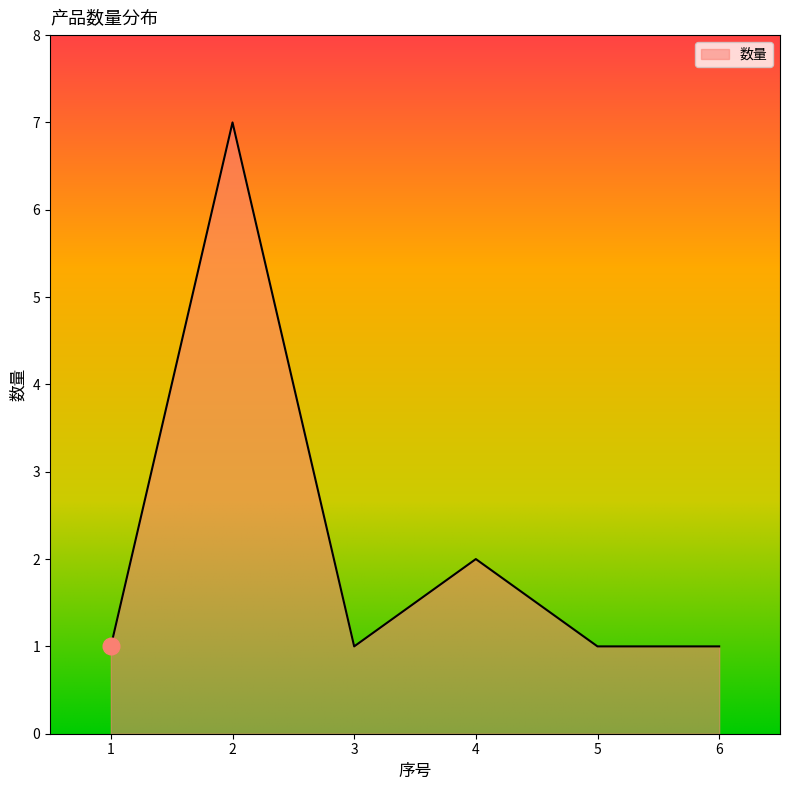

Does the chart have visible grid lines?

No